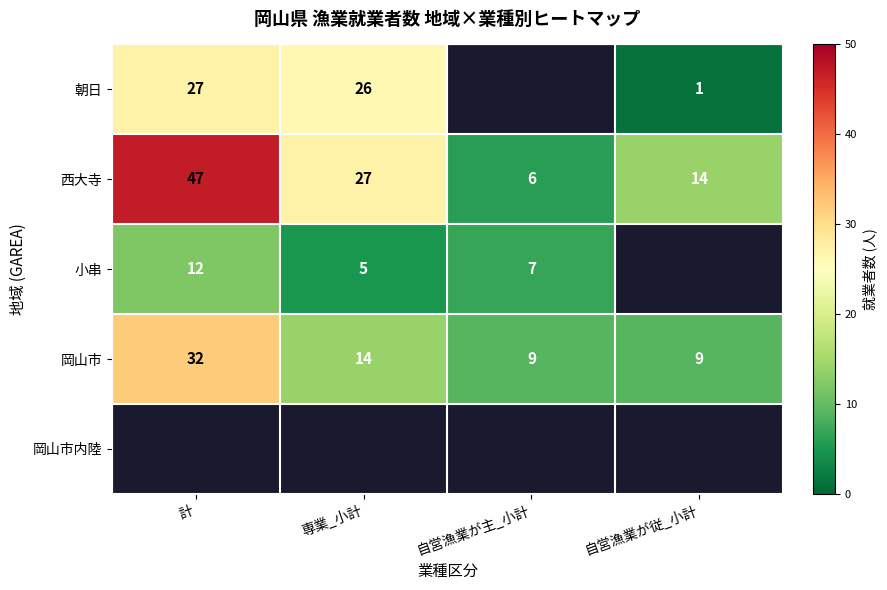

The value of 岡山市 at 自営漁業が従_小計 is 13. True or false?

False